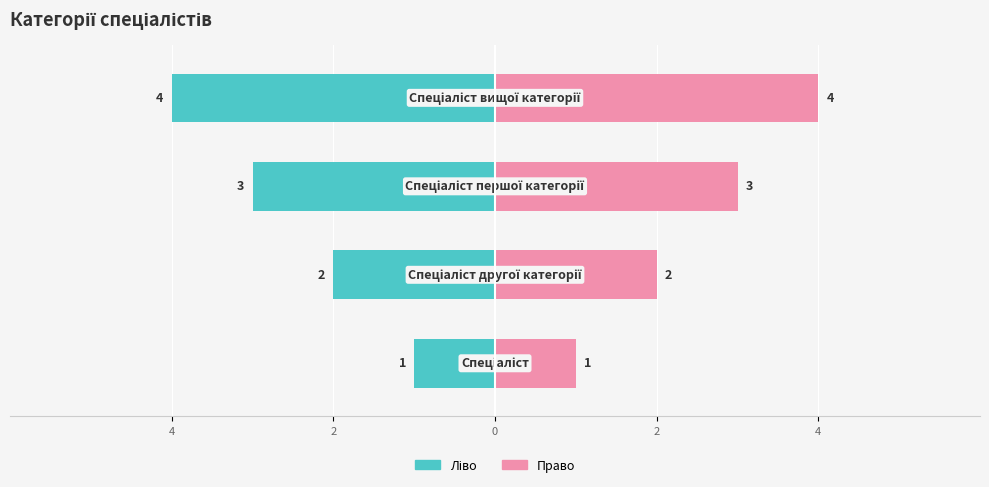

How many data points in Ідентифікатор (ліво) are less than -2?

2